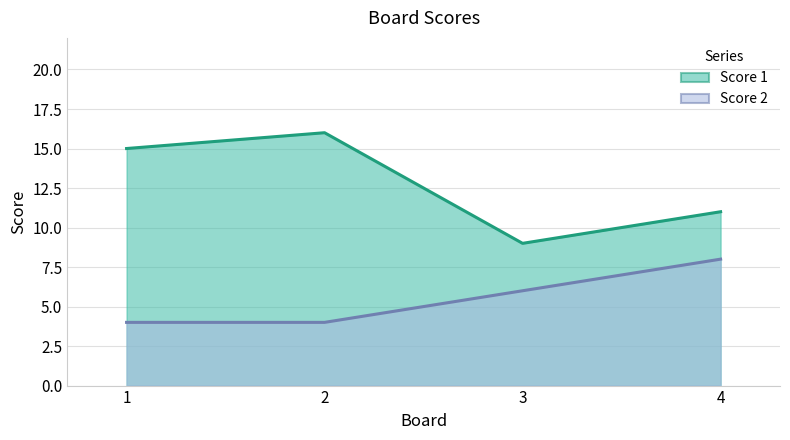

Count the number of categories in the chart.

4